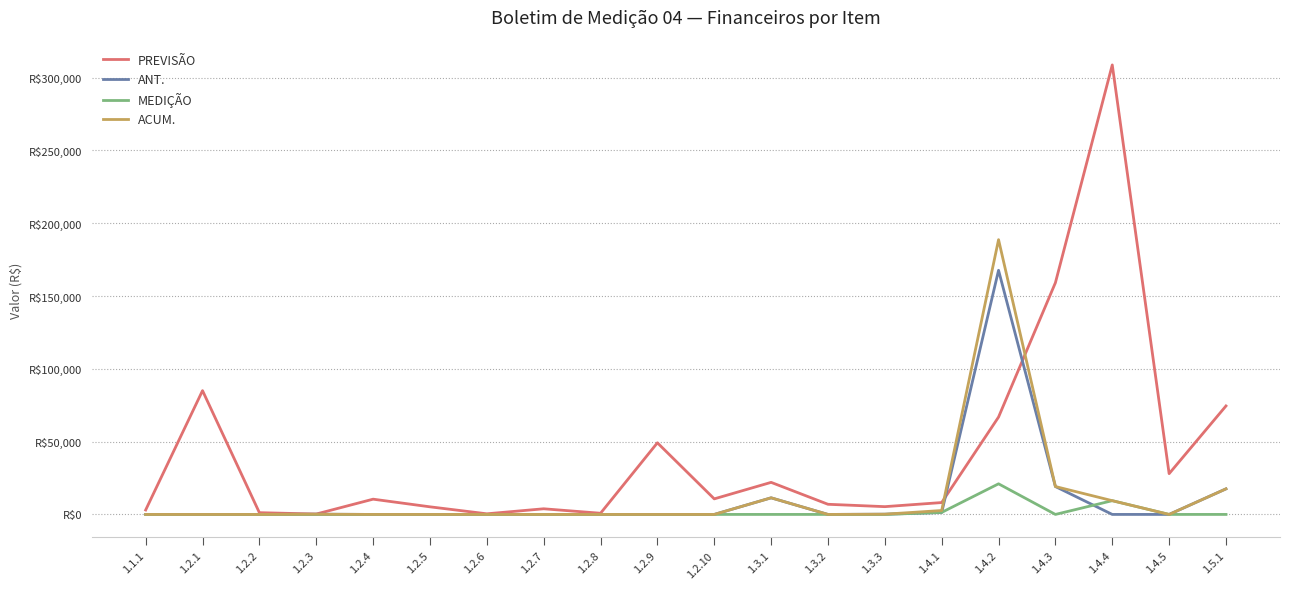

What are all the series names shown in the legend?

PREVISÃO, ANT., MEDIÇÃO, ACUM.